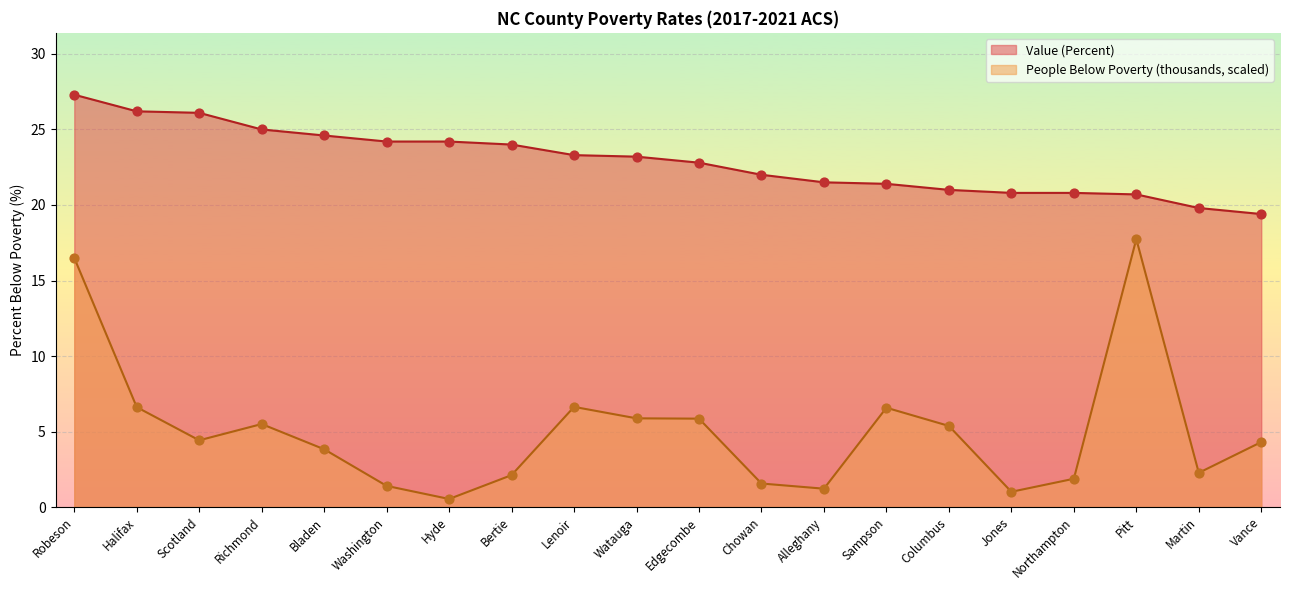

Which series has the widest spread of Y values?

People (Below Poverty - thousands)